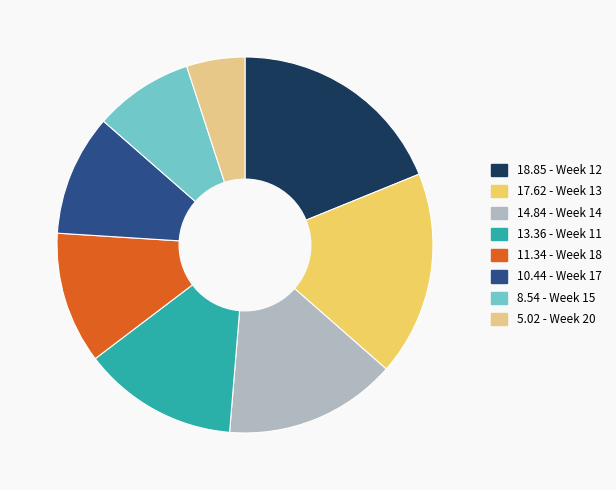

Count the number of slices in the pie.

8